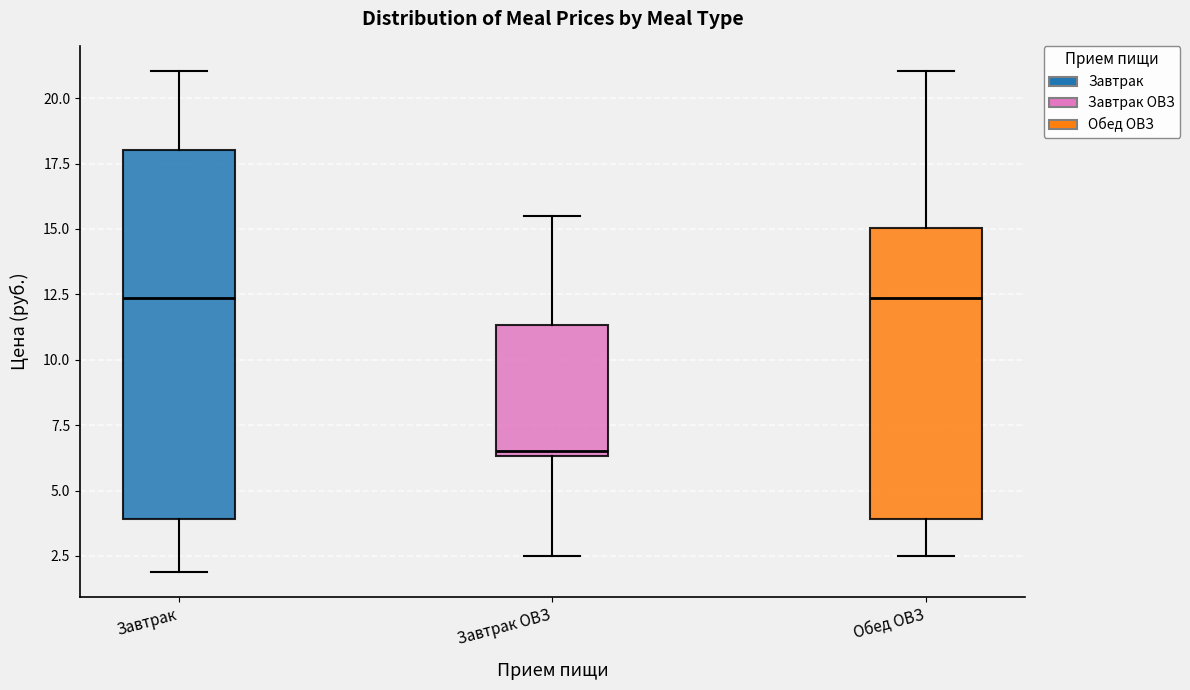

Reading left to right, transcribe this box plot: for each box, give where its median line is, the range the box spans, and where its two whiskers end, as read against the y-axis. The values are not printed on the chart, so give them approximately, as read against the axis.

Завтрак: median 12.5, box 4.0 to 18.0, whiskers 2.0 to 21.0
Завтрак ОВЗ: median 6.5 (just above the box's lower edge), box 6.5 to 11.5, whiskers 2.5 to 15.5
Обед ОВЗ: median 12.5, box 4.0 to 15.0, whiskers 2.5 to 21.0